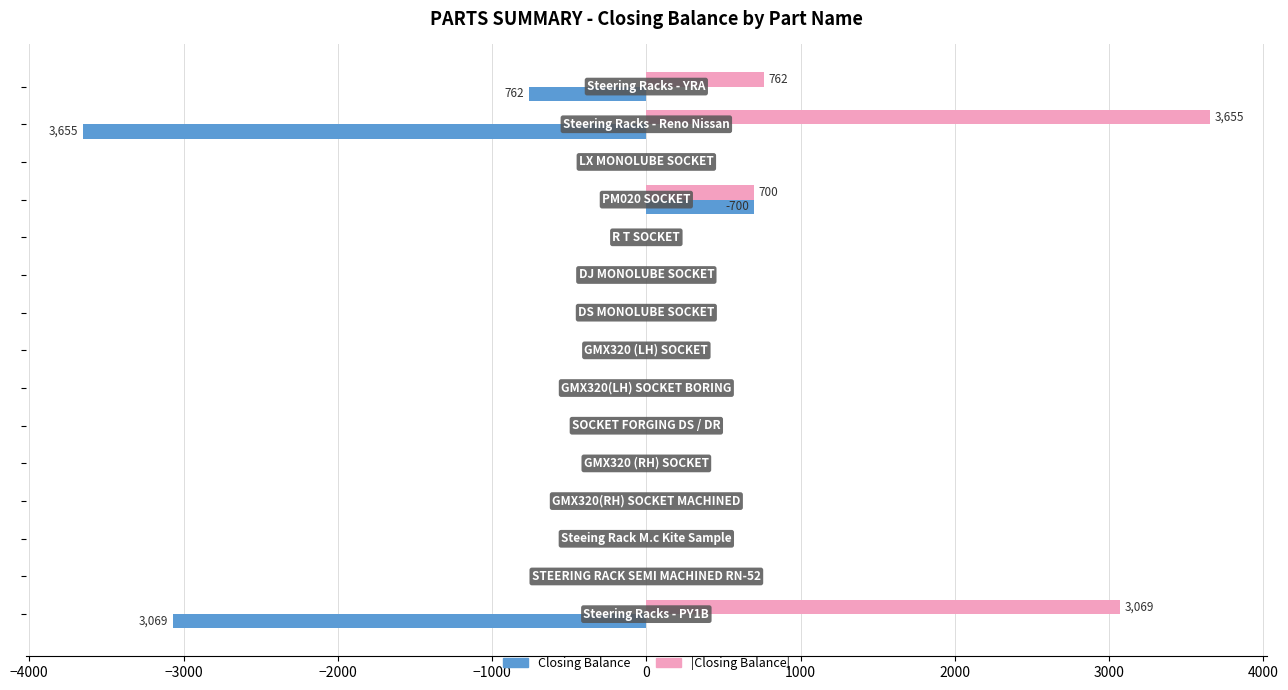

Count the number of categories in the chart.

15